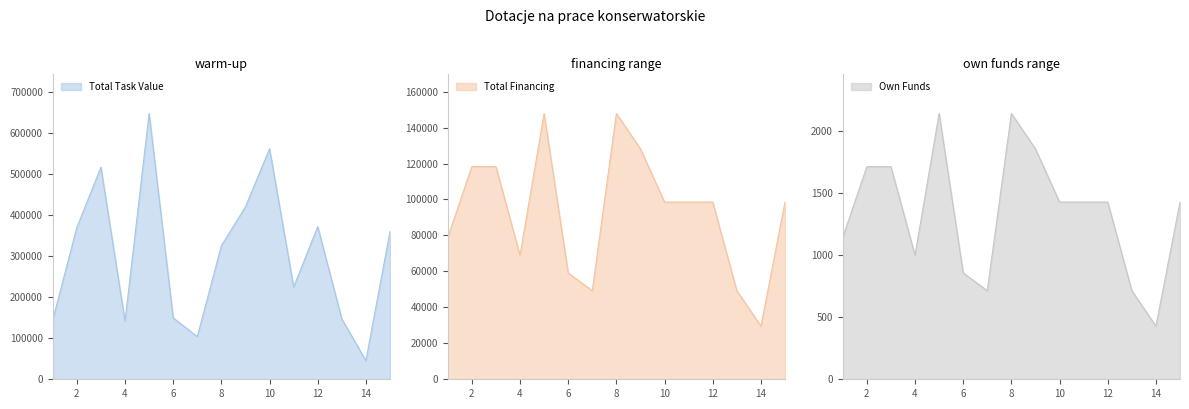

True or false: Own Funds and Total Financing cross at least once.

False